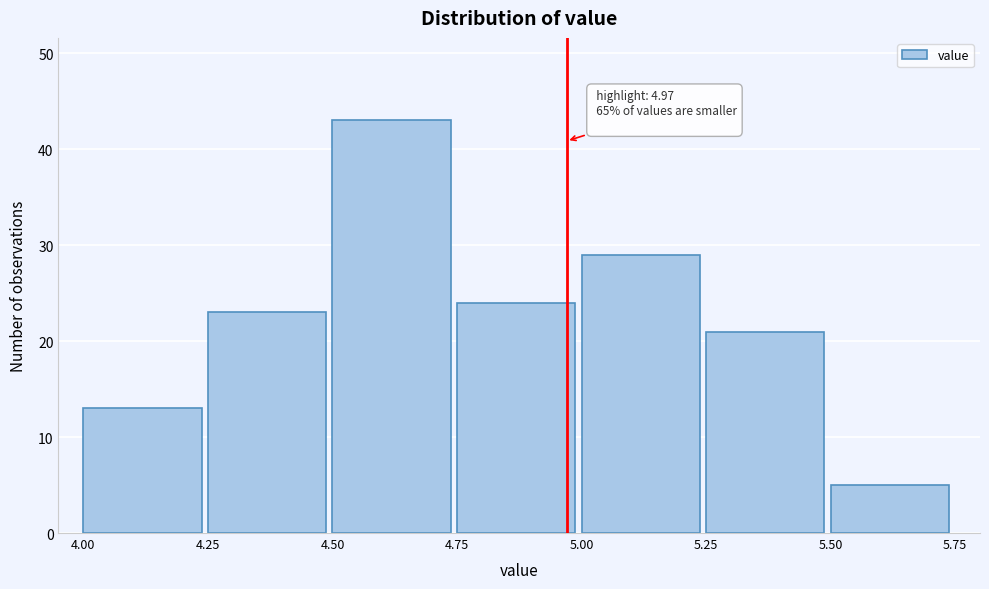

Which range on the x-axis has the tallest bar?

4.50 to 4.75